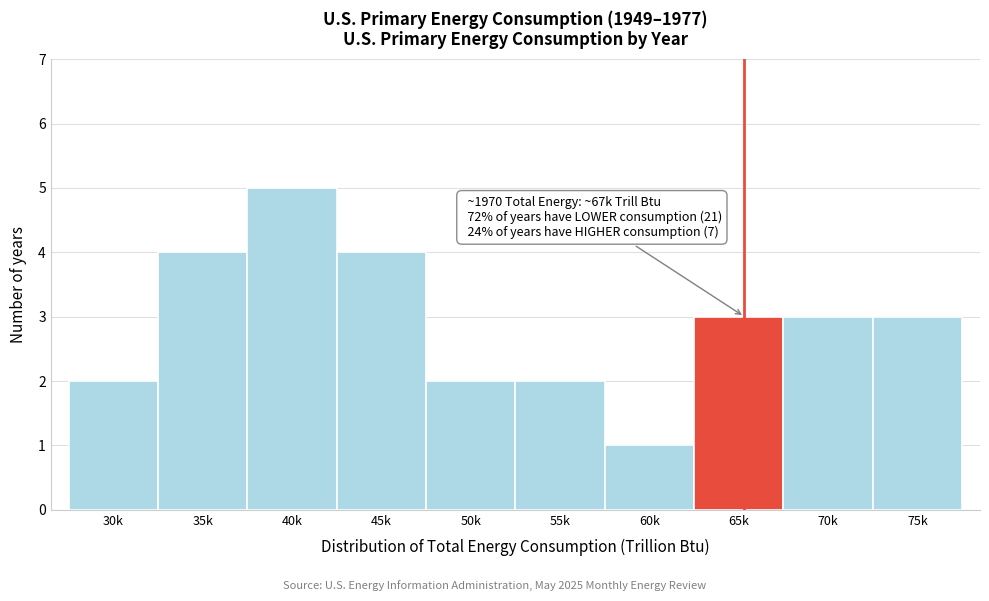

Reading left to right, what are all the values shown in this chart?

30k=2	35k=4	40k=5	45k=4	50k=2	55k=2	60k=1	65k=3	70k=3	75k=3